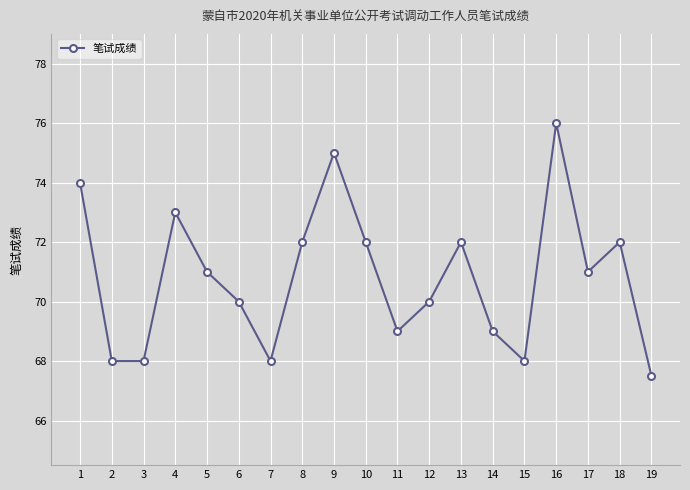

What is the value of the 4th point from the left?

73.0